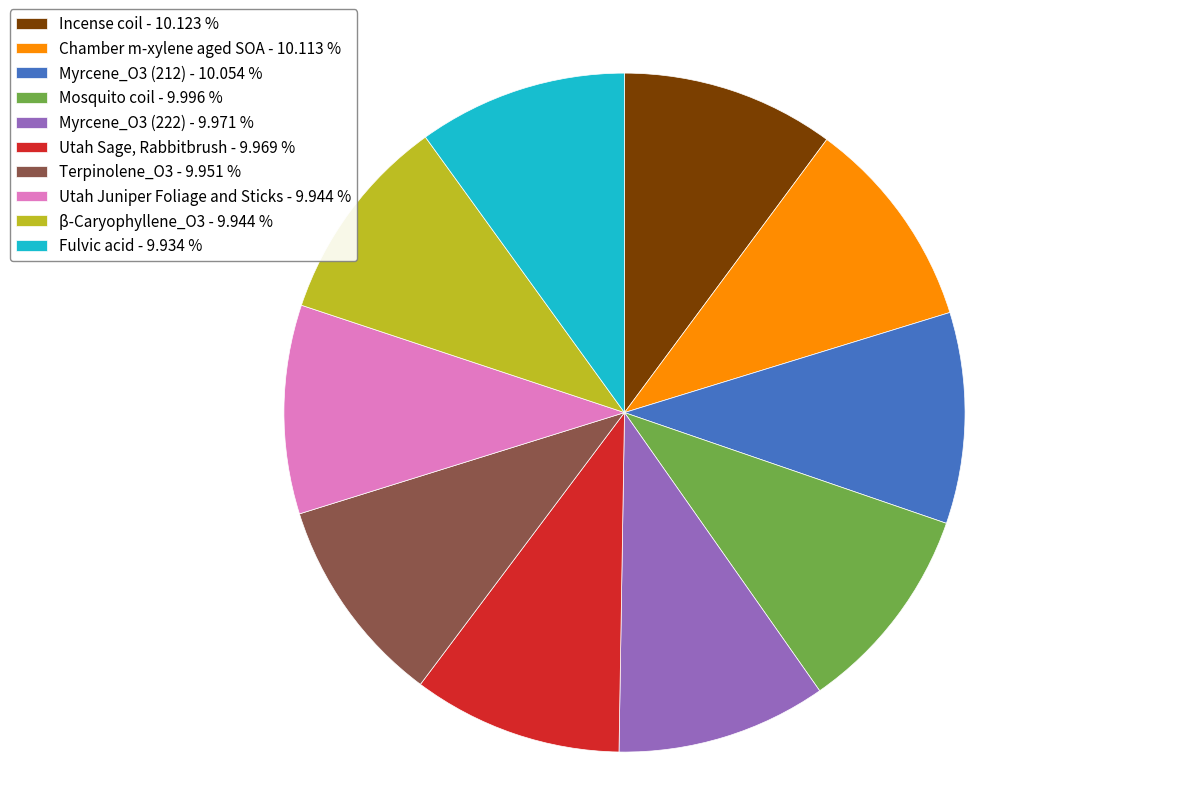

Is there a majority slice in this chart?

No